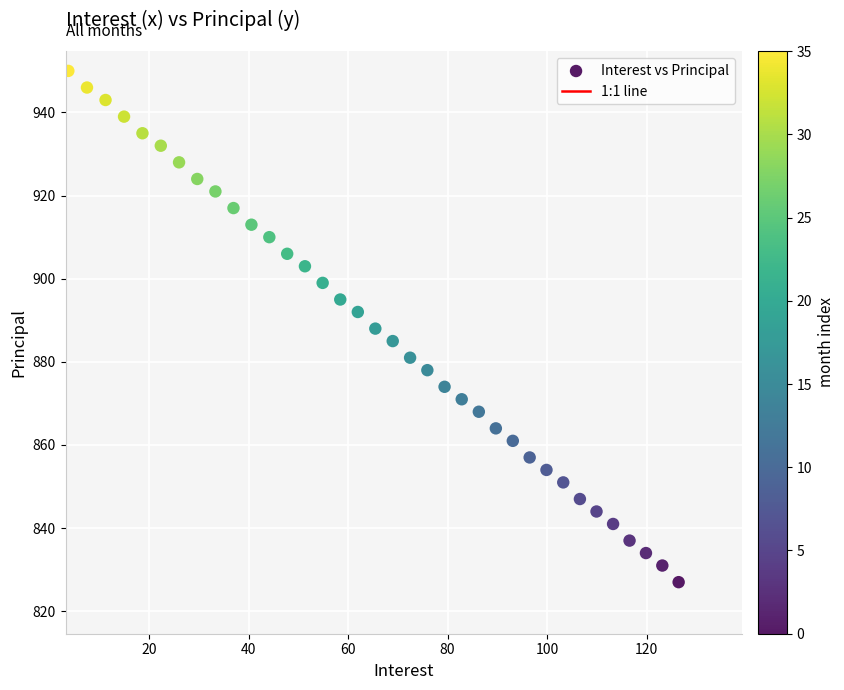

What is the range of Y values (max minus min)?

123